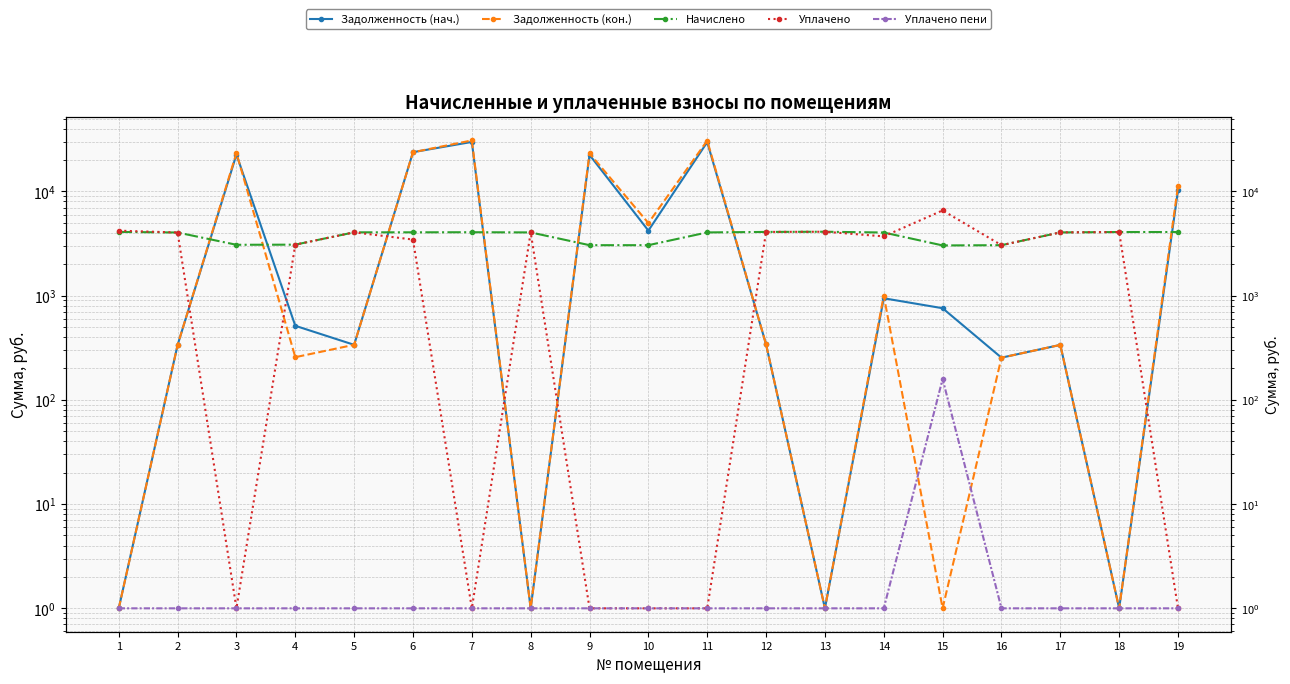

How many lines are shown in the chart?

5